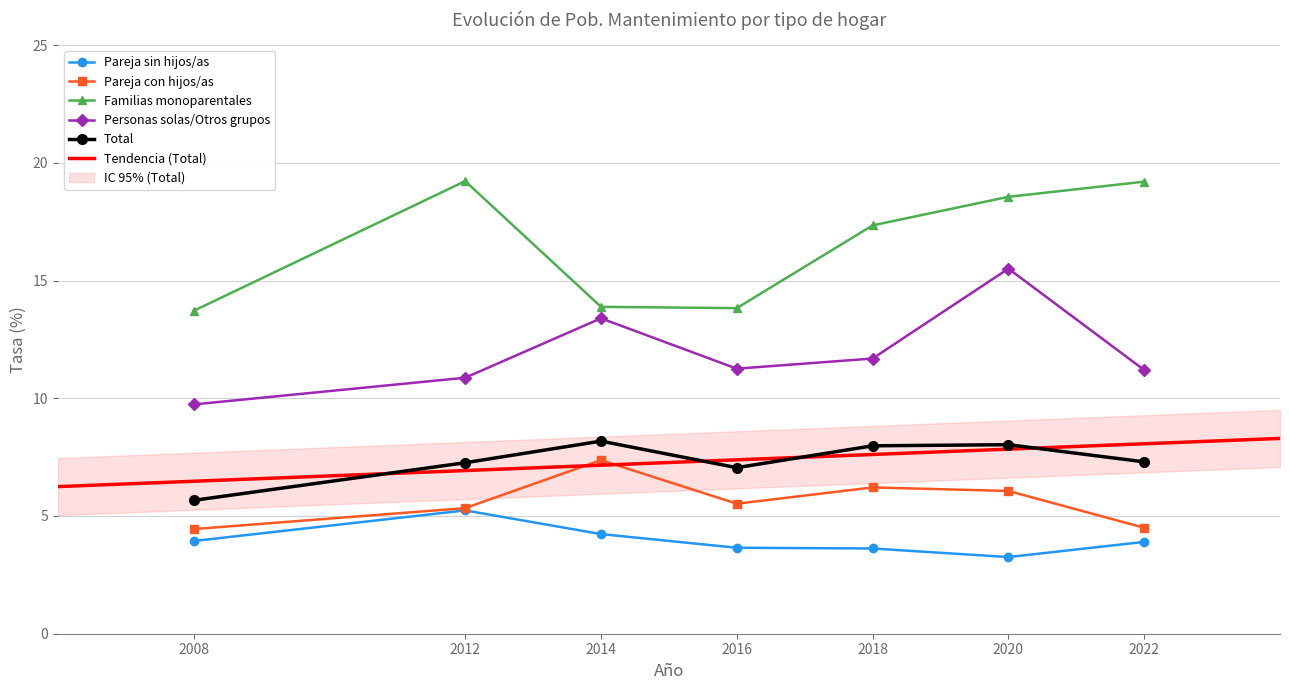

Reading left to right, list all the values displayed in this chart.

Pareja sin hijos/as: 2008=3.9	2012=5.2	2014=4.2	2016=3.7	2018=3.6	2020=3.3	2022=3.9
Pareja con hijos/as: 2008=4.4	2012=5.3	2014=7.4	2016=5.5	2018=6.2	2020=6.1	2022=4.5
Familias monoparentales: 2008=13.7	2012=19.2	2014=13.9	2016=13.8	2018=17.3	2020=18.6	2022=19.2
Personas solas/Otros grupos: 2008=9.7	2012=10.9	2014=13.4	2016=11.3	2018=11.7	2020=15.5	2022=11.2
Total: 2008=5.7	2012=7.3	2014=8.2	2016=7.1	2018=8.0	2020=8.0	2022=7.3